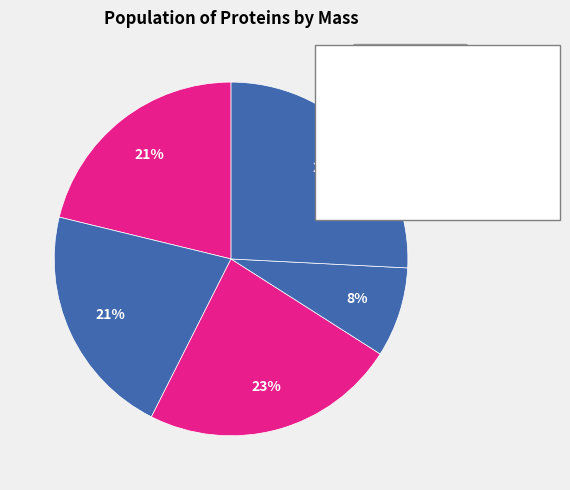

How many slices are in this pie chart?

5